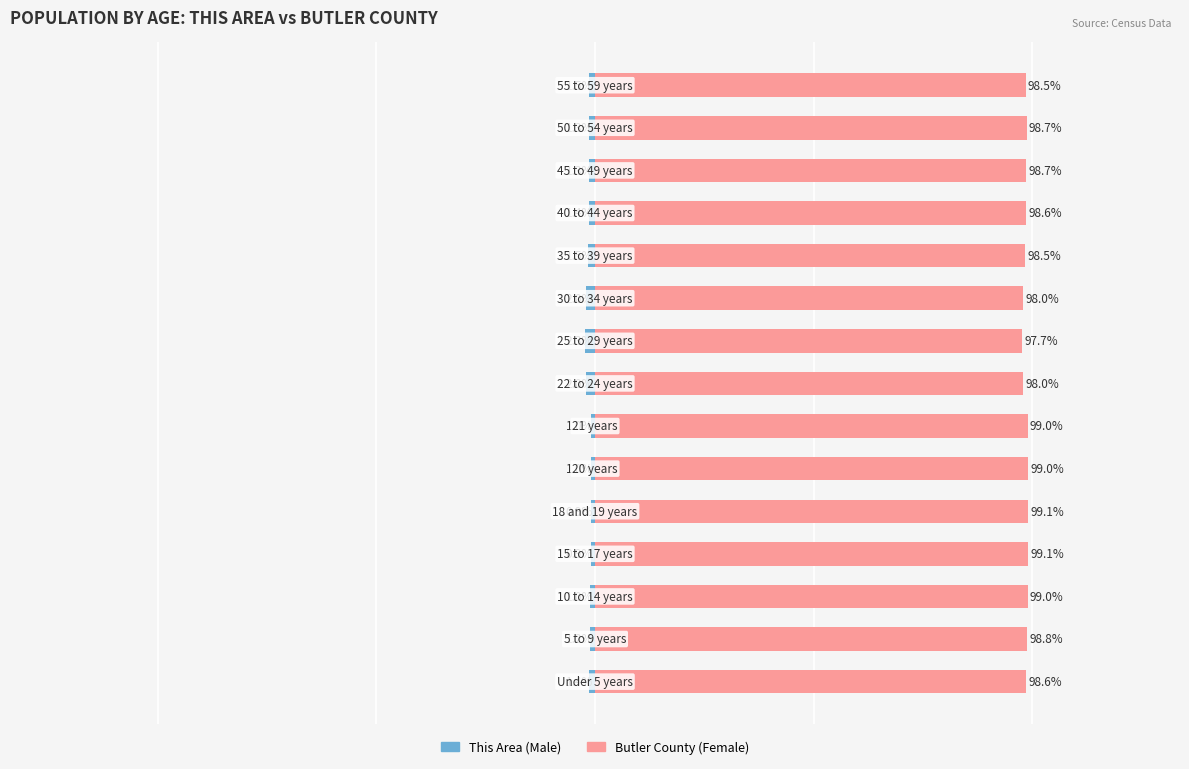

What is the greatest value displayed?

99.1